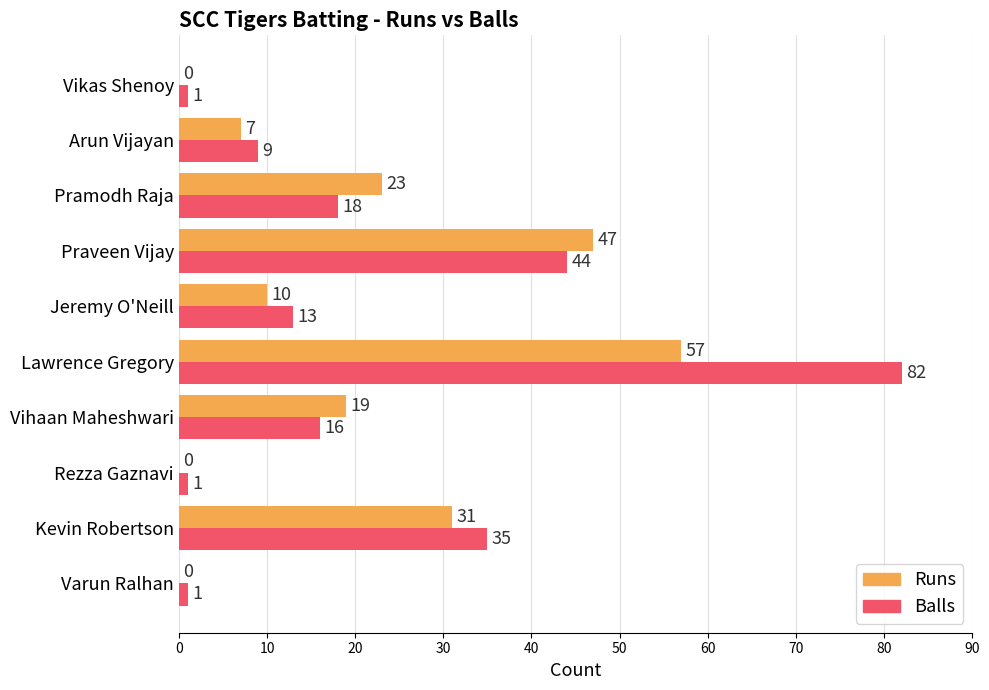

What are all the series names shown in the legend?

Runs, Balls